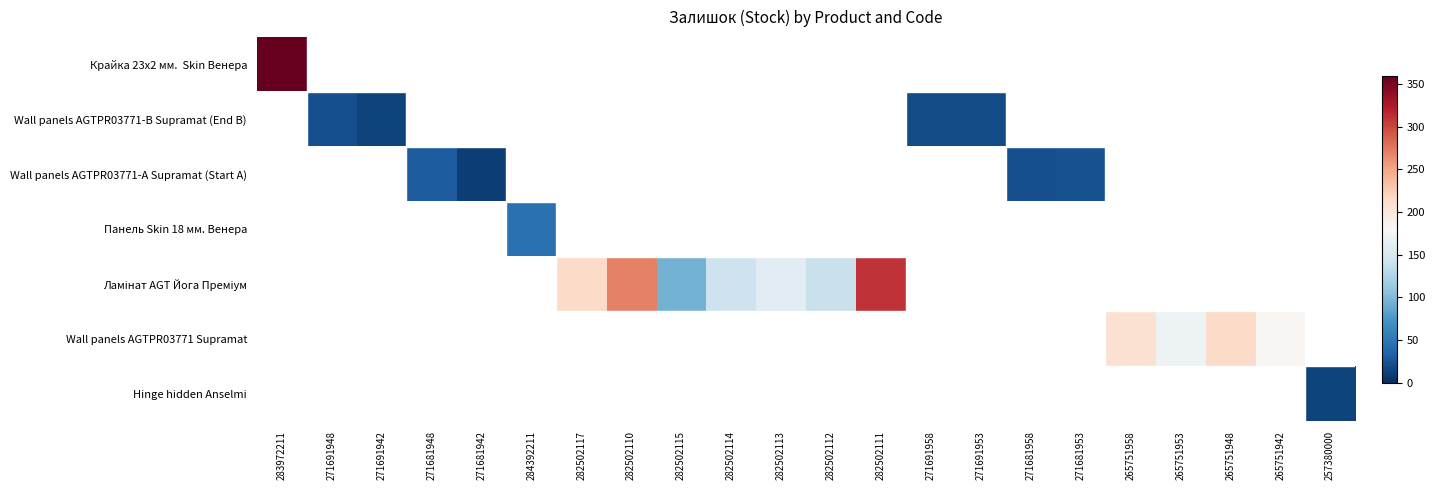

Which label corresponds to the largest value in the chart?

283972211